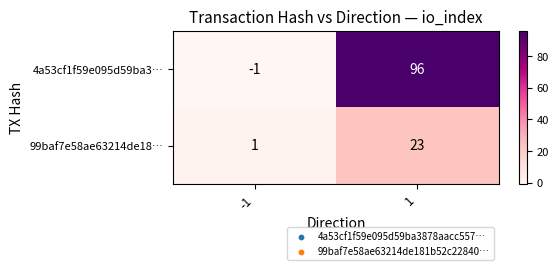

At 1, list the series in order from largest to smallest.

4a53cf1f59e095d59ba3…, 99baf7e58ae63214de18…